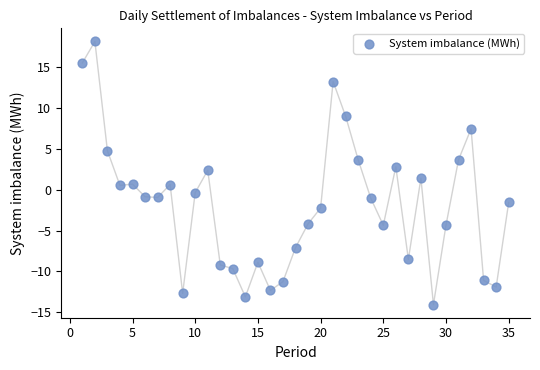

What is the range of X values (max minus min)?

34.0